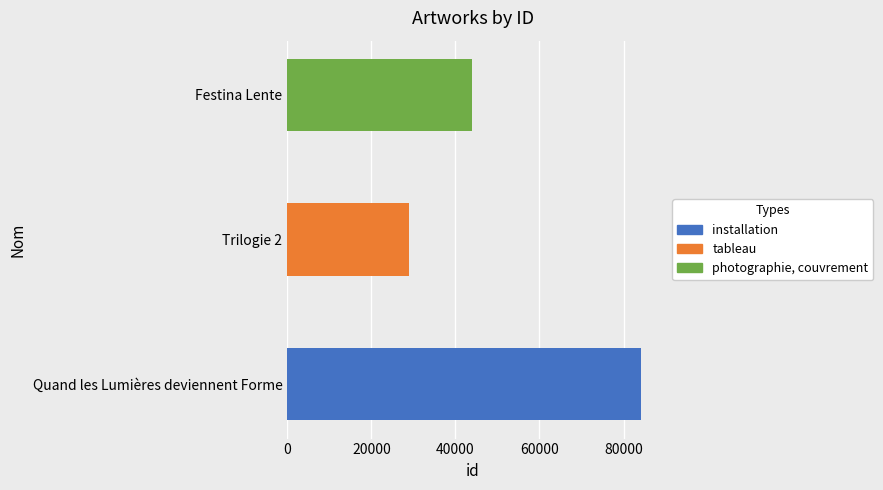

Reading right to left, what are all the values shown in this chart?

Festina Lente=44046	Trilogie 2=28869	Quand les Lumières deviennent Forme=84157